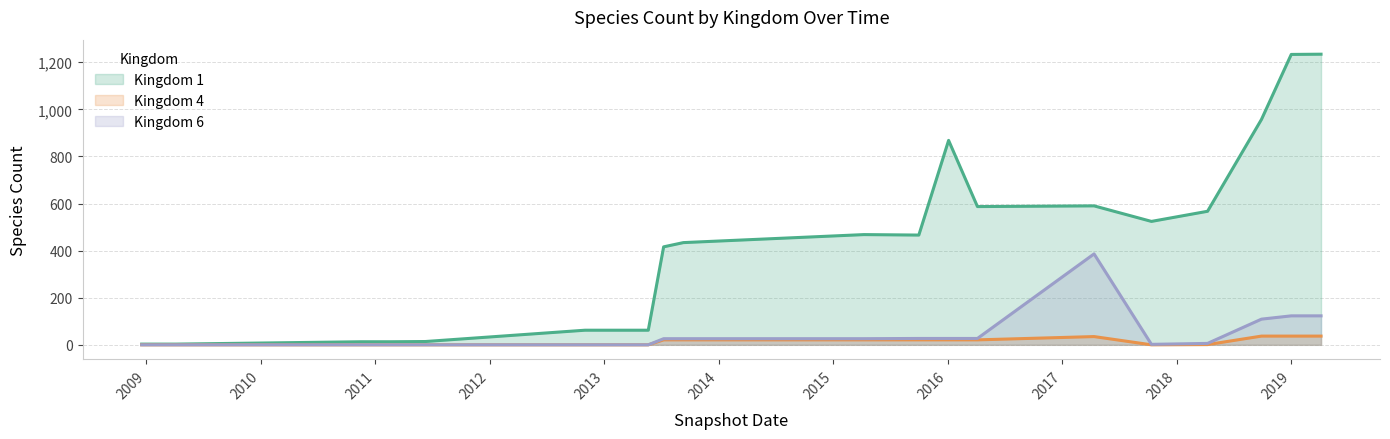

The value of Kingdom 6 at 2013-07-09 is 26. True or false?

True